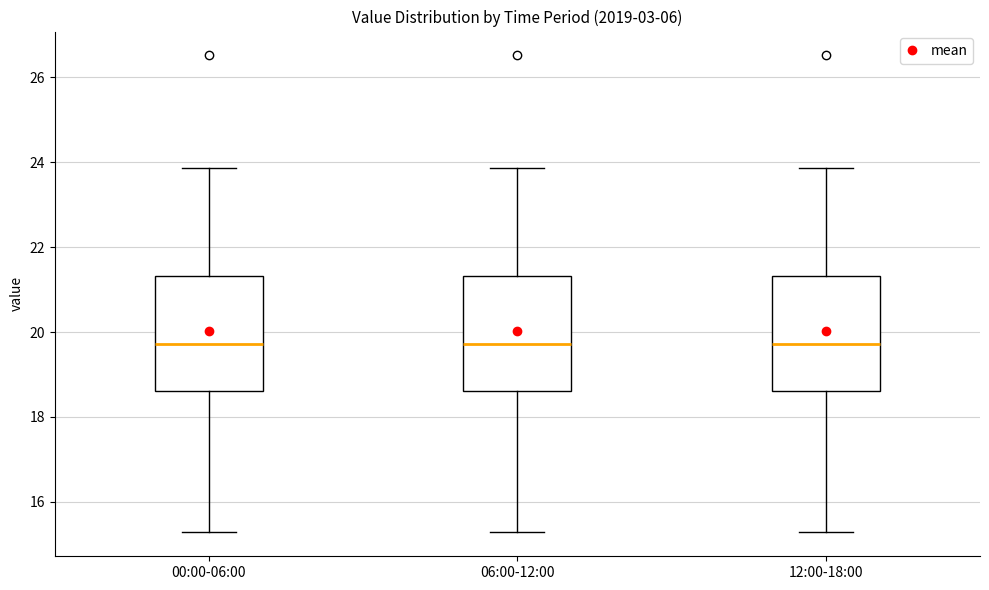

Reading left to right, read every box against the y-axis: the position of its median line, the range the box covers, and the ends of its whiskers. The values are not printed on the chart, so give them approximately, as read against the axis.

00:00-06:00: median 19.8, box 18.6 to 21.4, whiskers 15.2 to 23.8
06:00-12:00: median 19.8, box 18.6 to 21.4, whiskers 15.2 to 23.8
12:00-18:00: median 19.8, box 18.6 to 21.4, whiskers 15.2 to 23.8